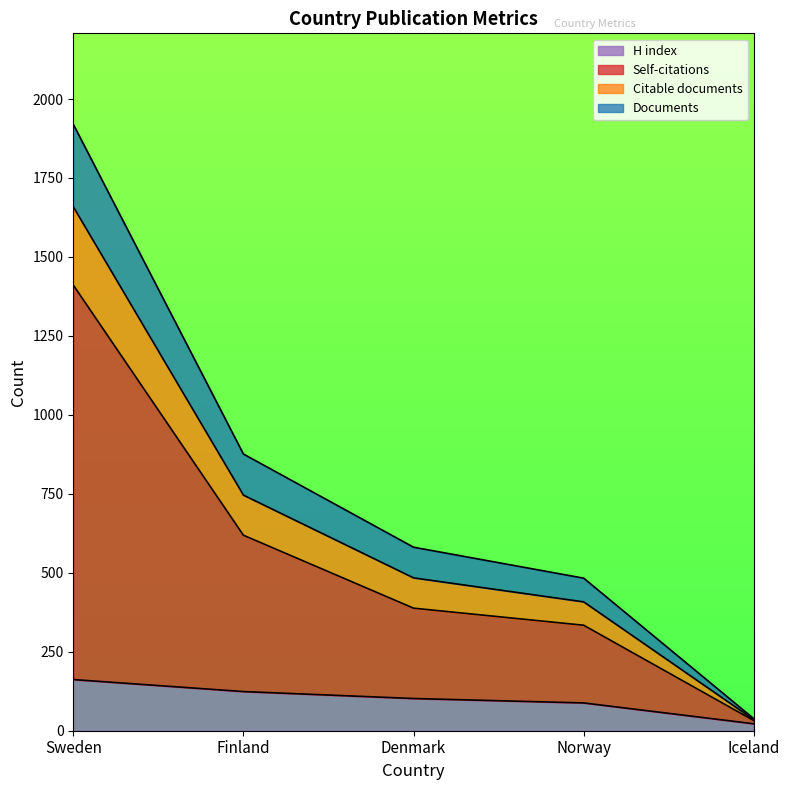

What is the sum of all Citable documents values?

3332